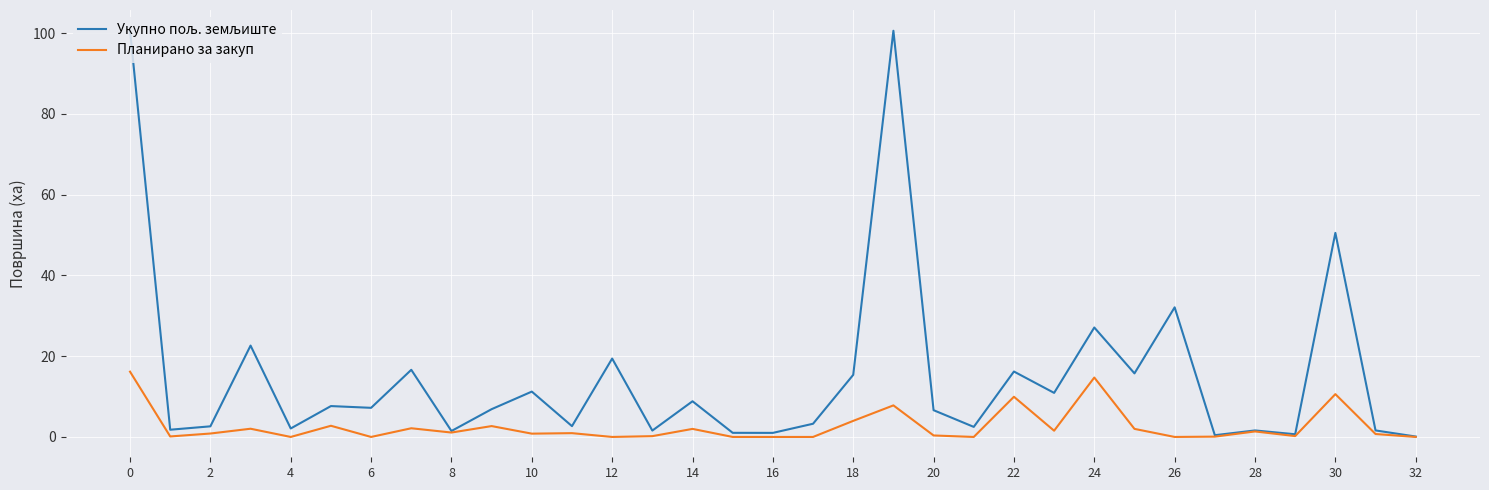

Is this an area chart (filled region under the line)?

No